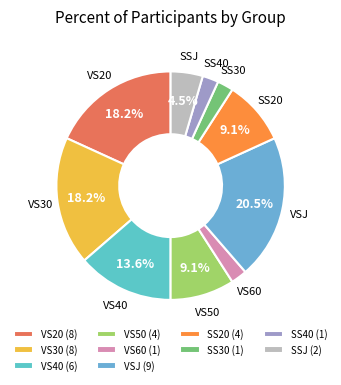

Is there any slice that represents more than half of the pie?

No